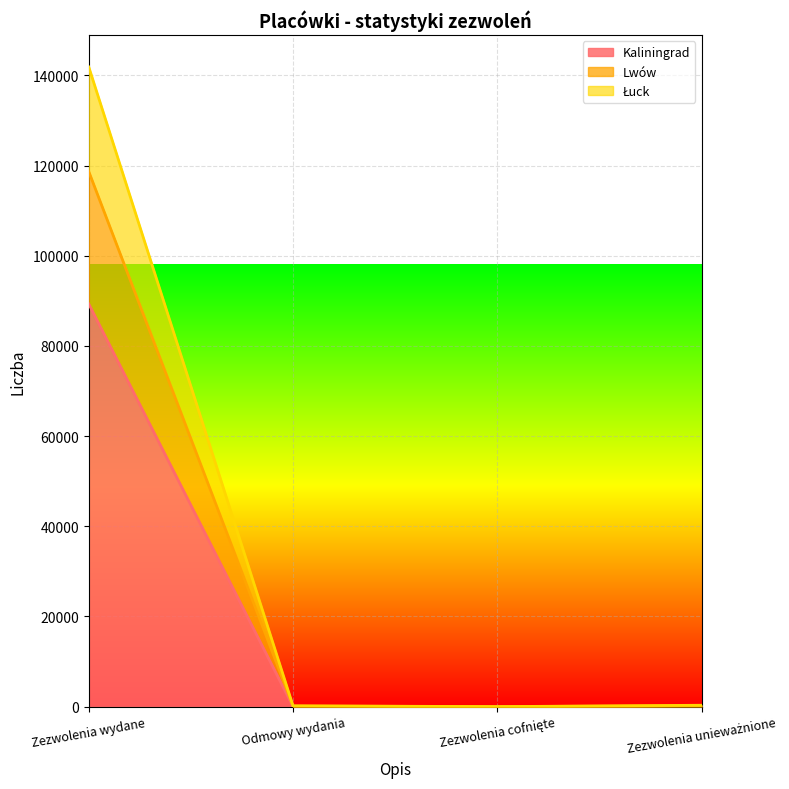

True or false: Łuck has a value of 0 at Zezwolenia cofnięte.

True